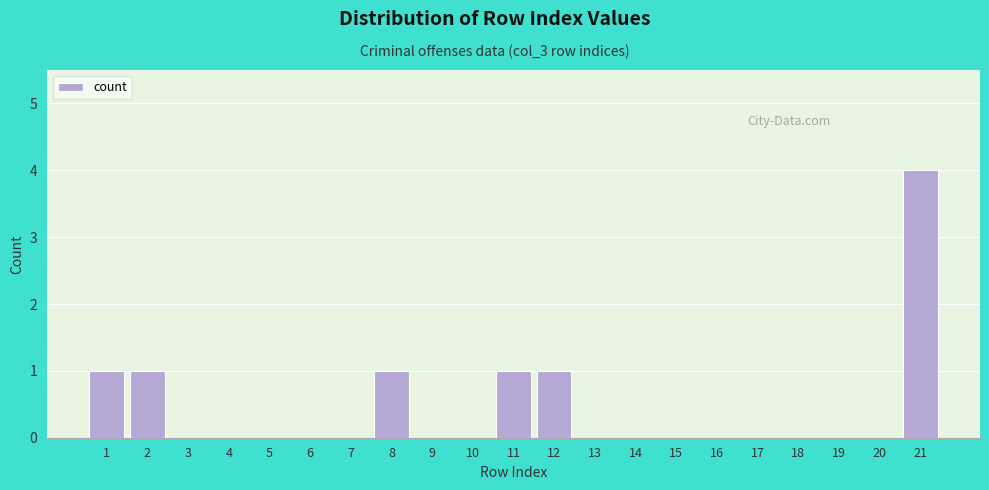

Reading left to right, extract all data points from this chart.

1=1	2=1	3=0	4=0	5=0	6=0	7=0	8=1	9=0	10=0	11=1	12=1	13=0	14=0	15=0	16=0	17=0	18=0	19=0	20=0	21=4